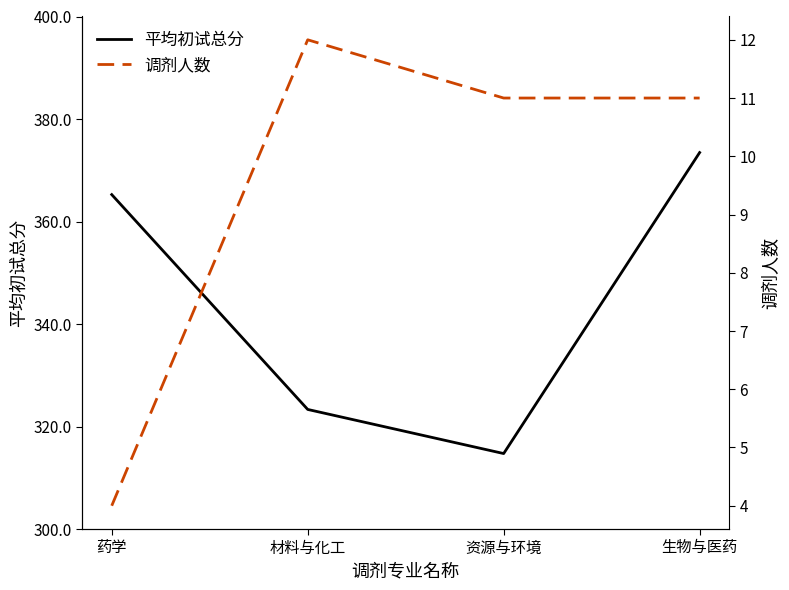

What is the difference between the maximum and minimum values in the 调剂人数 series?

8.0